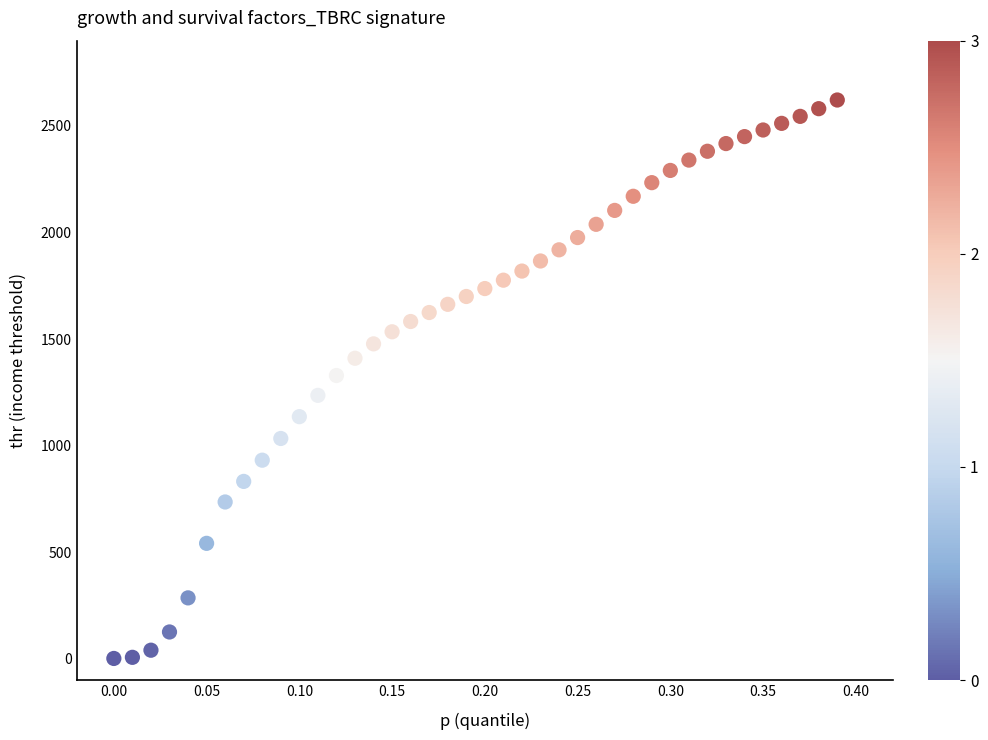

What is the range of Y values (max minus min)?

2620.4